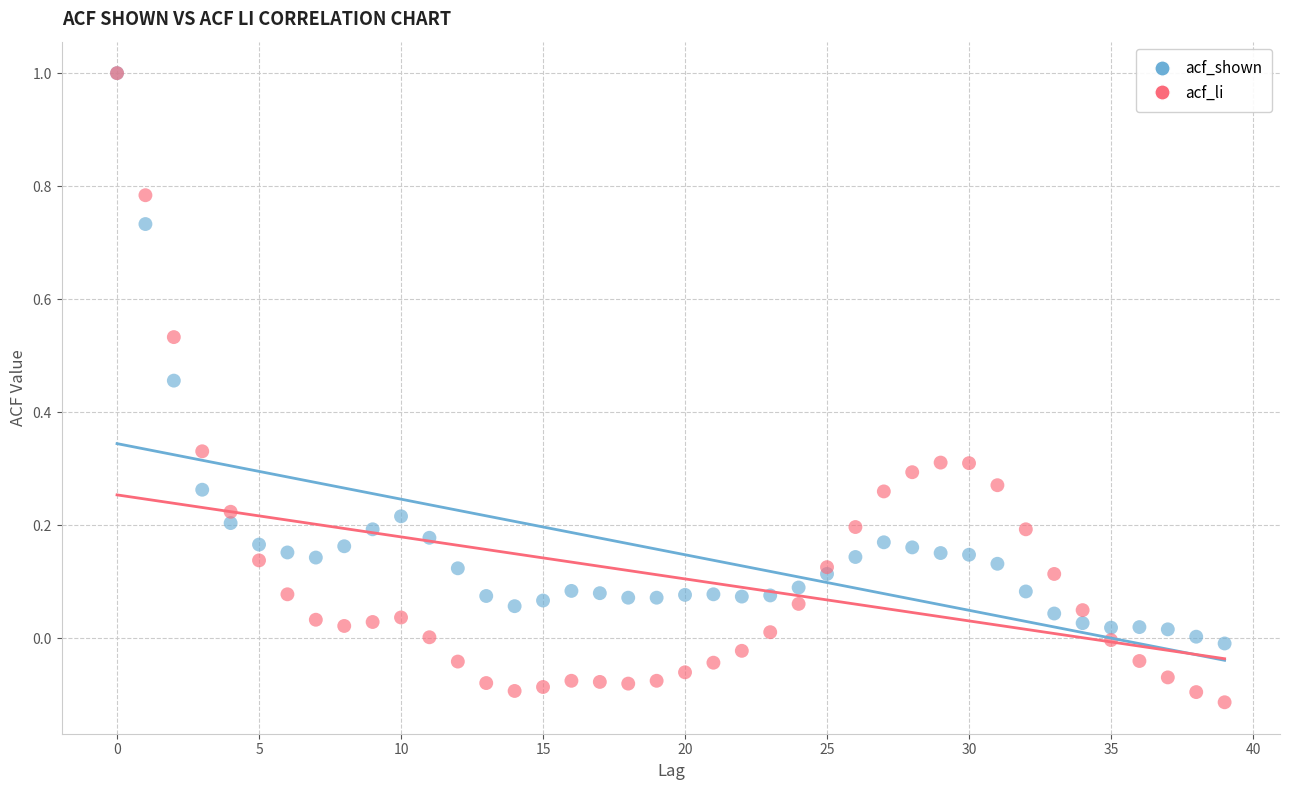

Which series has the largest Y range (max minus min)?

acf_li